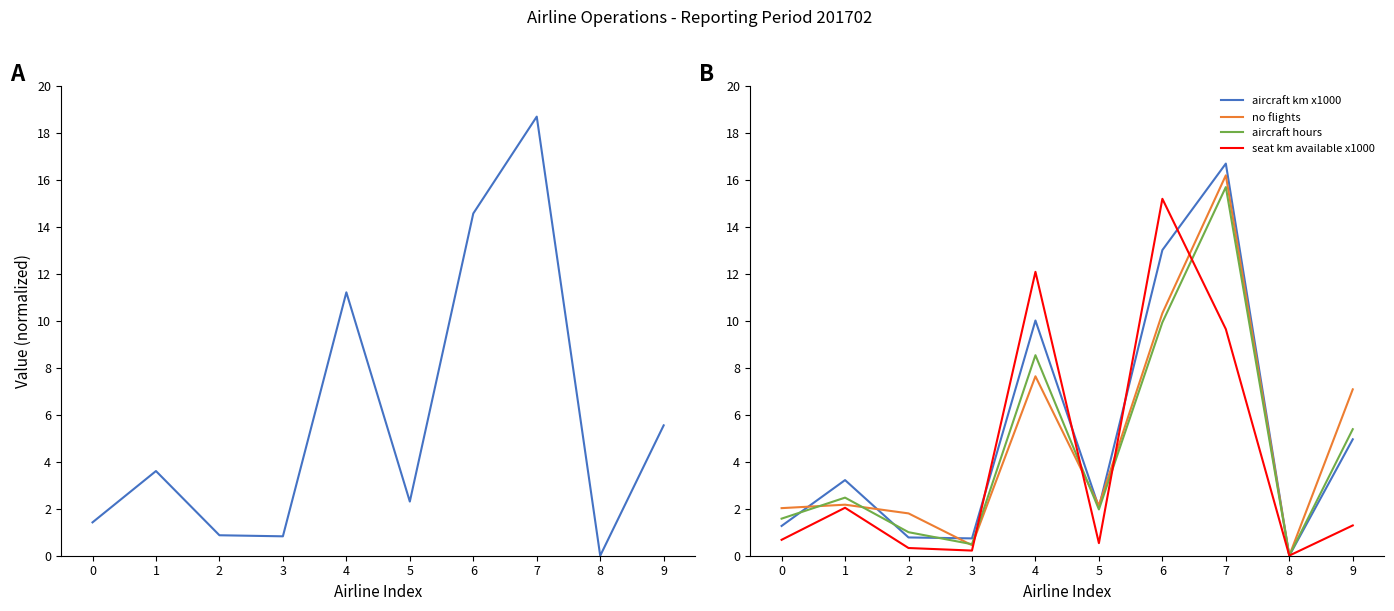

What is the value of the aircraft hours point at the 1st from the left?

1.6